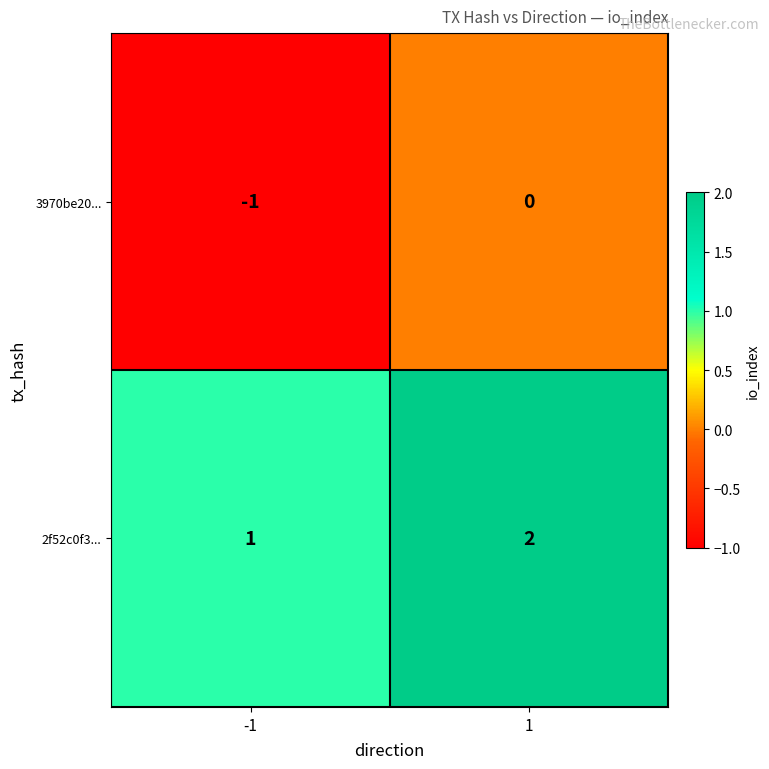

Which category has the highest value across all series?

1